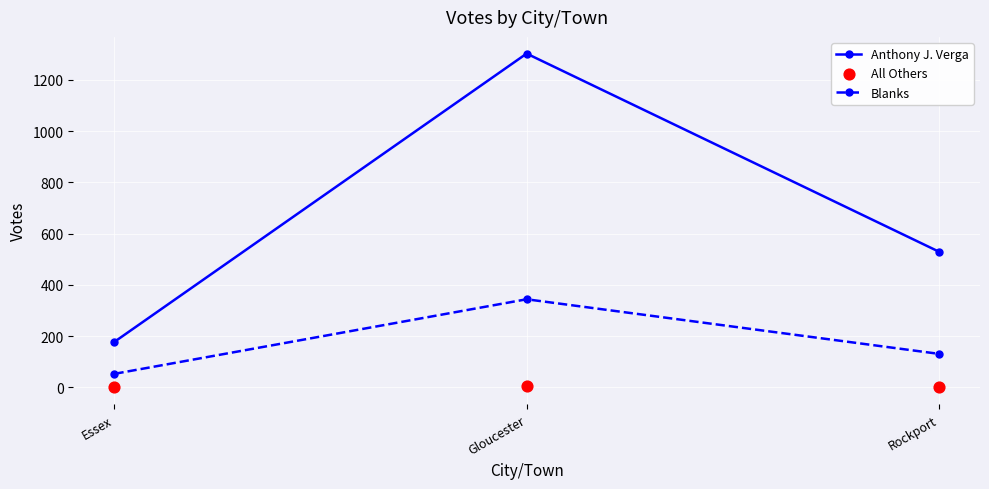

At how many categories does at least one series exceed 743?

1